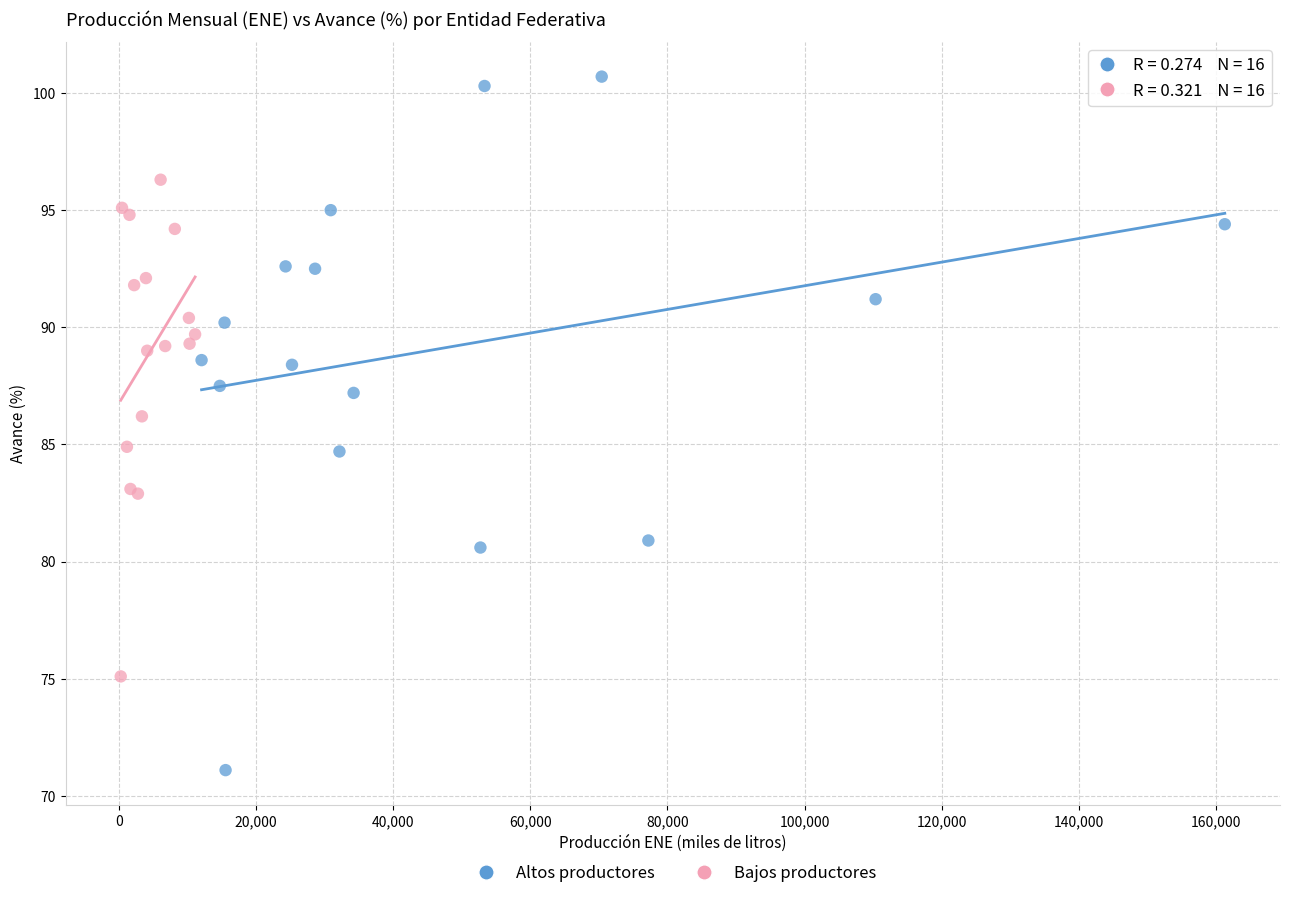

What are all the series names shown in the legend?

Altos productores, Bajos productores